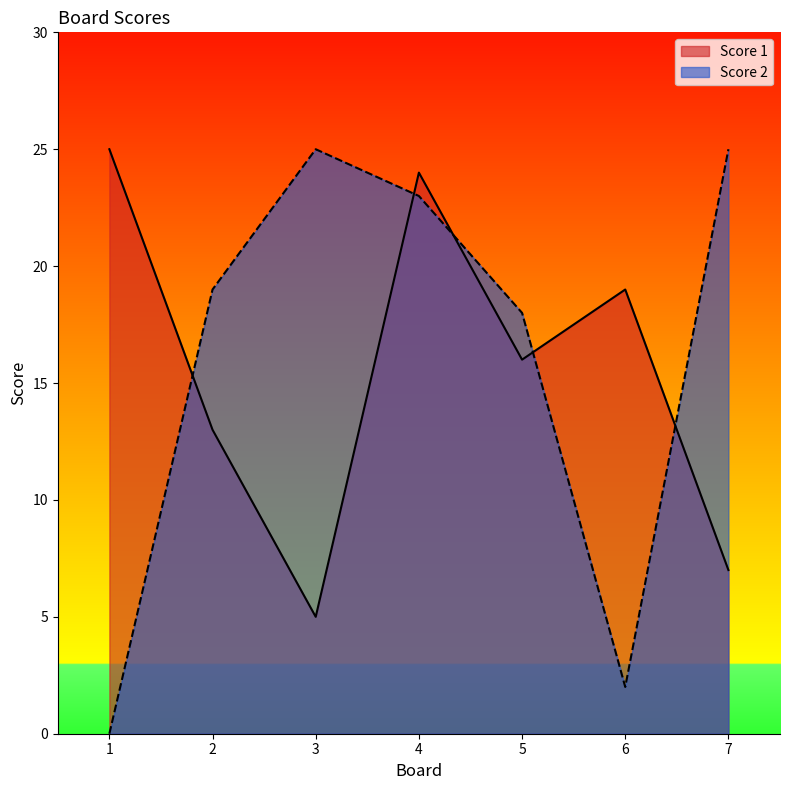

After their last crossing, which series has the higher values: Score 2 or Score 1?

Score 2